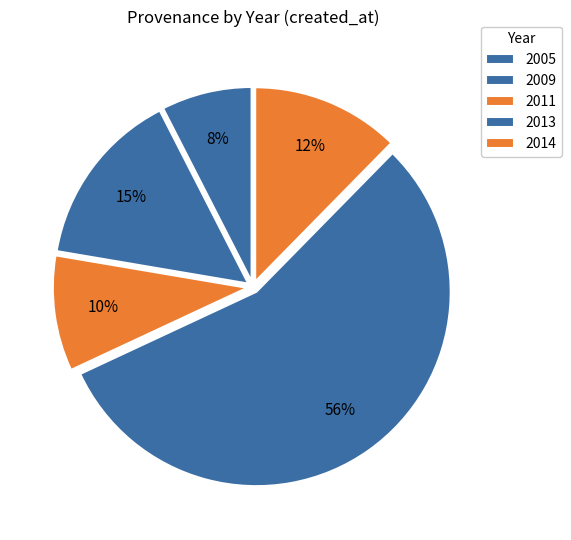

Combined, do 2011 and 2013 account for over 50%?

Yes